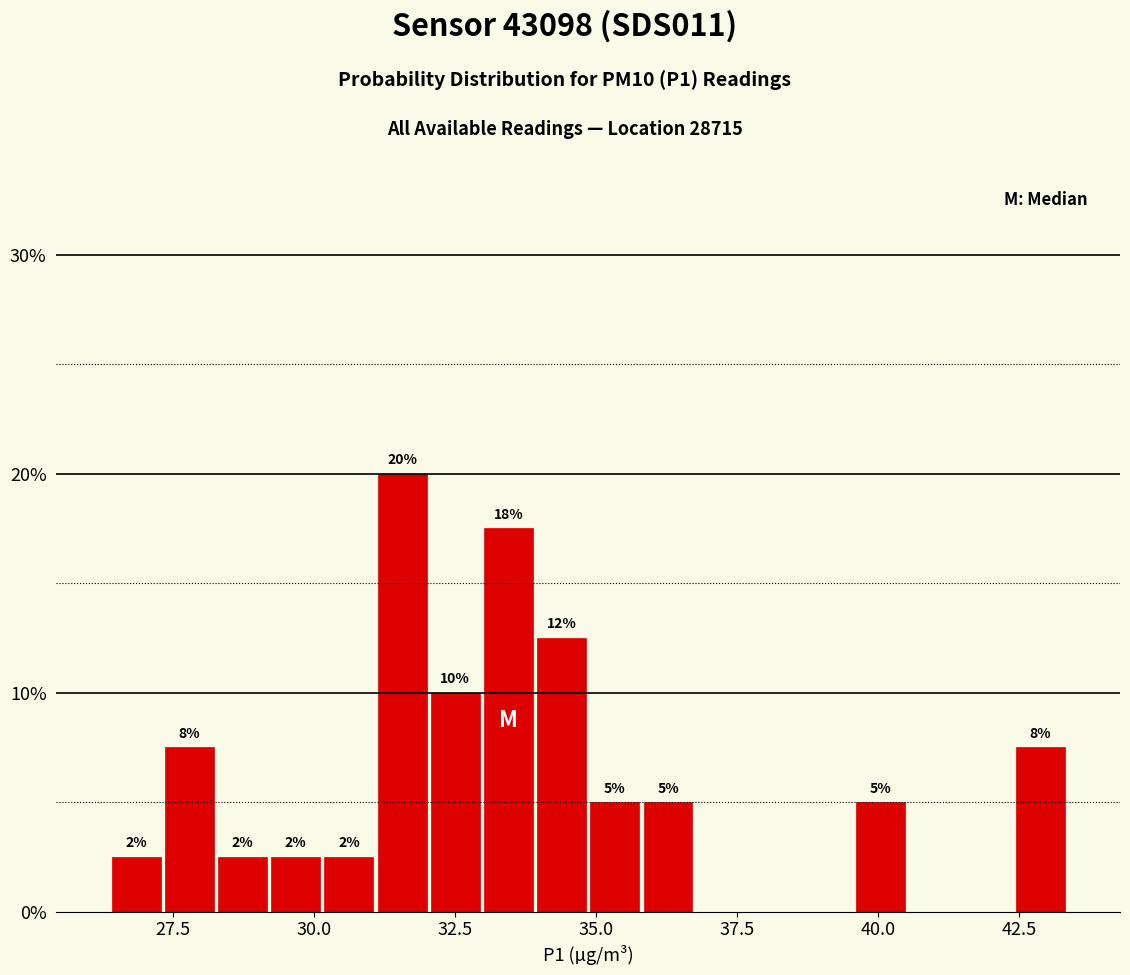

Read against the x-axis, roughly where is the centre of the tallest bar?

31.5